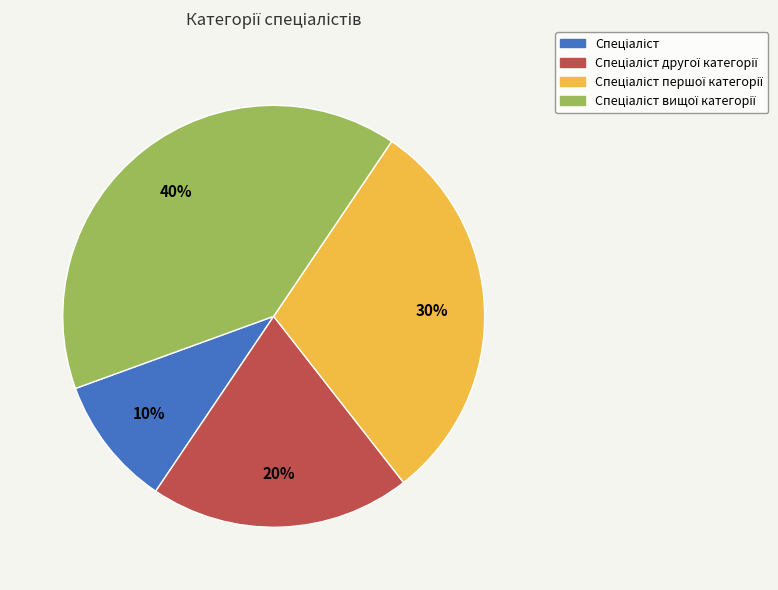

To the nearest percent, what is the average slice percentage?

25%